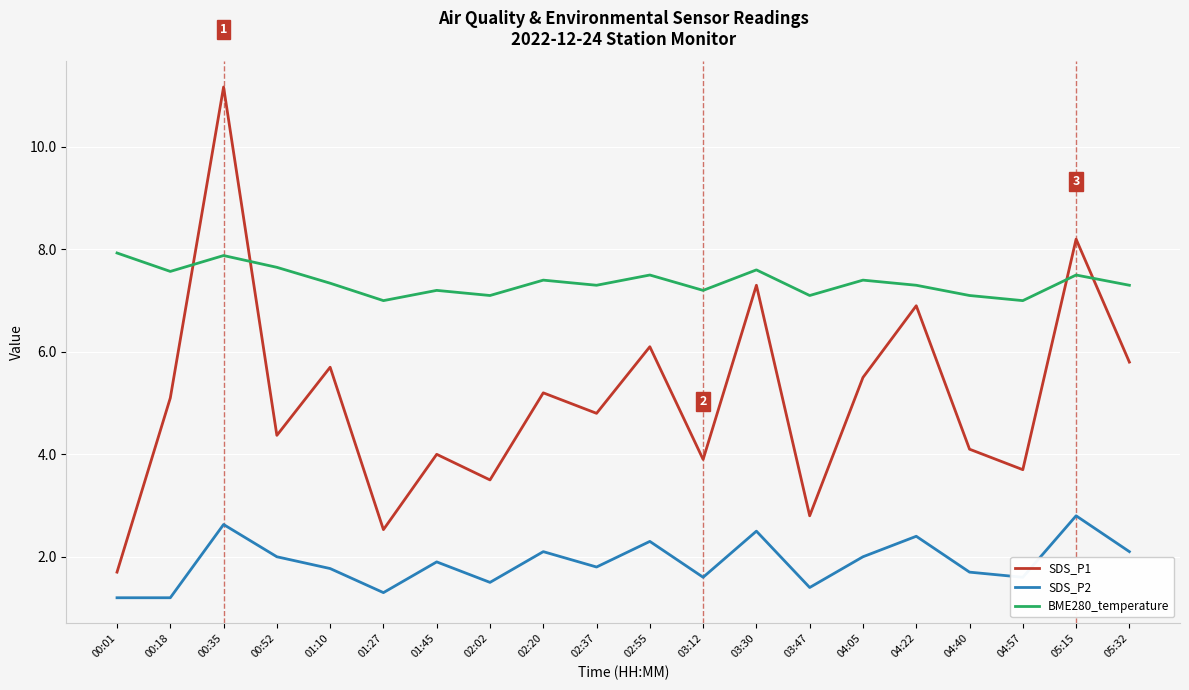

Does the chart display data point markers on the line(s)?

No